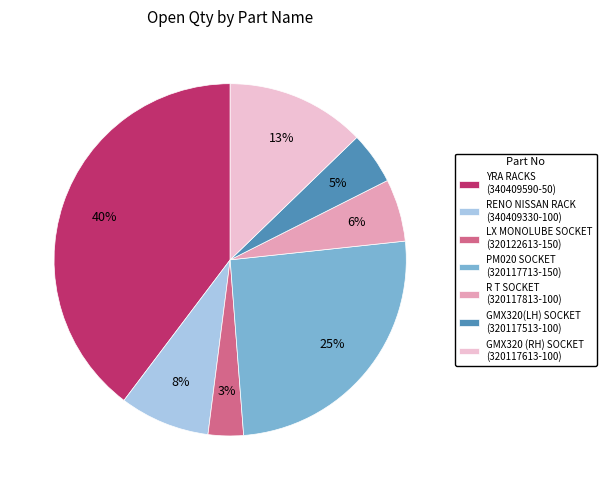

What is the largest slice in the pie chart?

YRA RACKS (340409590-50)